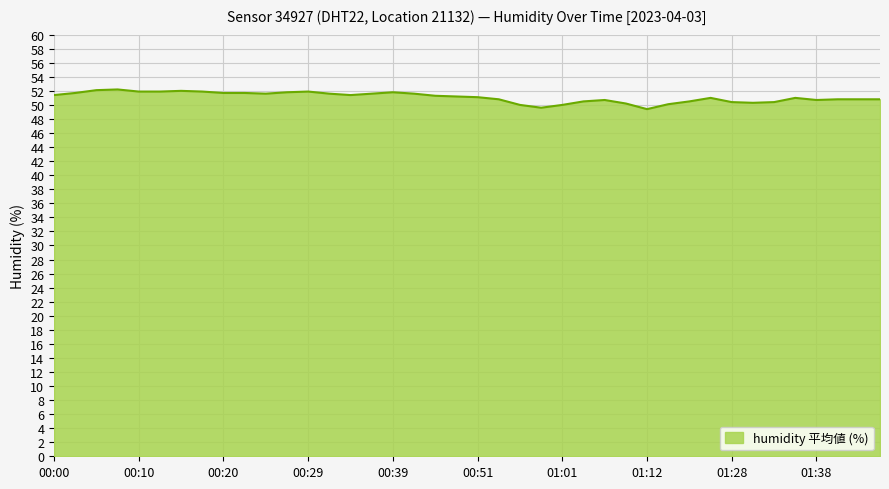

What is the difference between the maximum and minimum values?

2.8